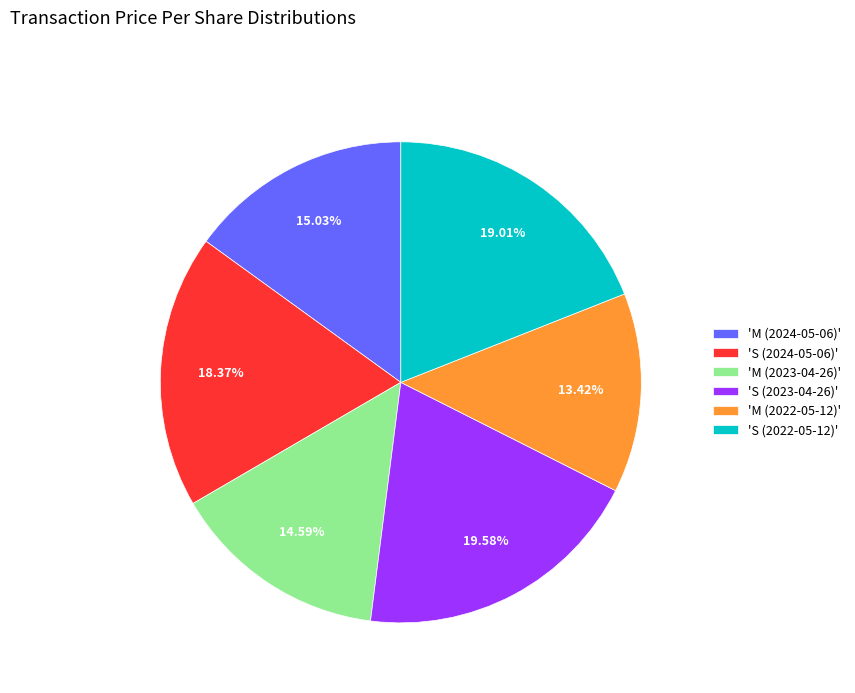

Is the sum of 'M (2023-04-26)' and 'S (2022-05-12)' greater than half?

No